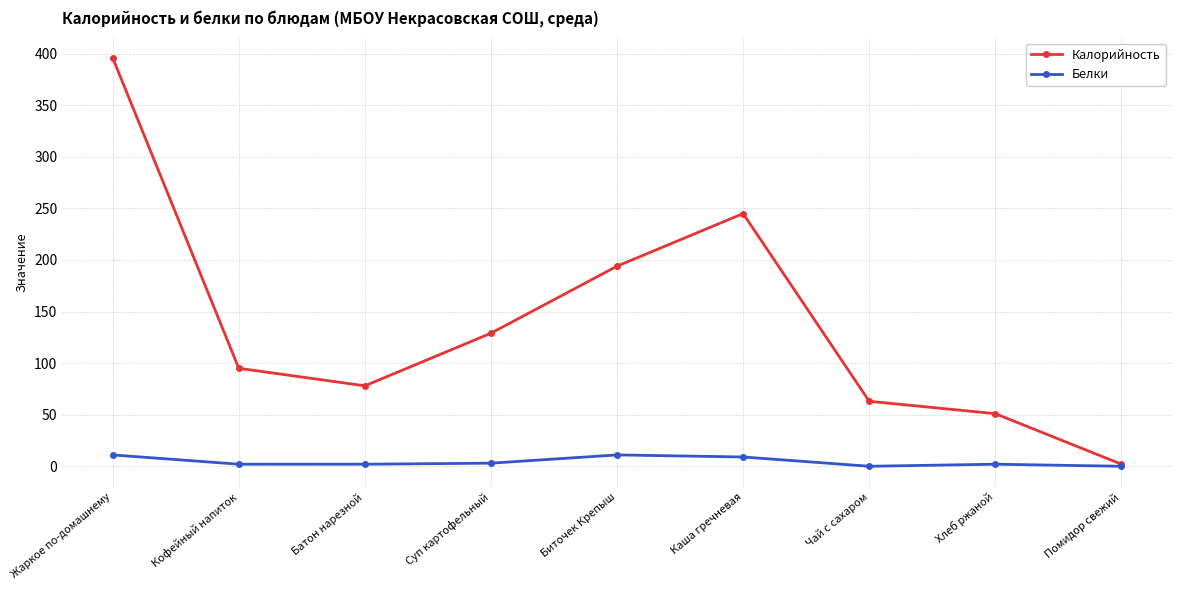

Is it true that Белки equals 2 at Кофейный напиток?

True